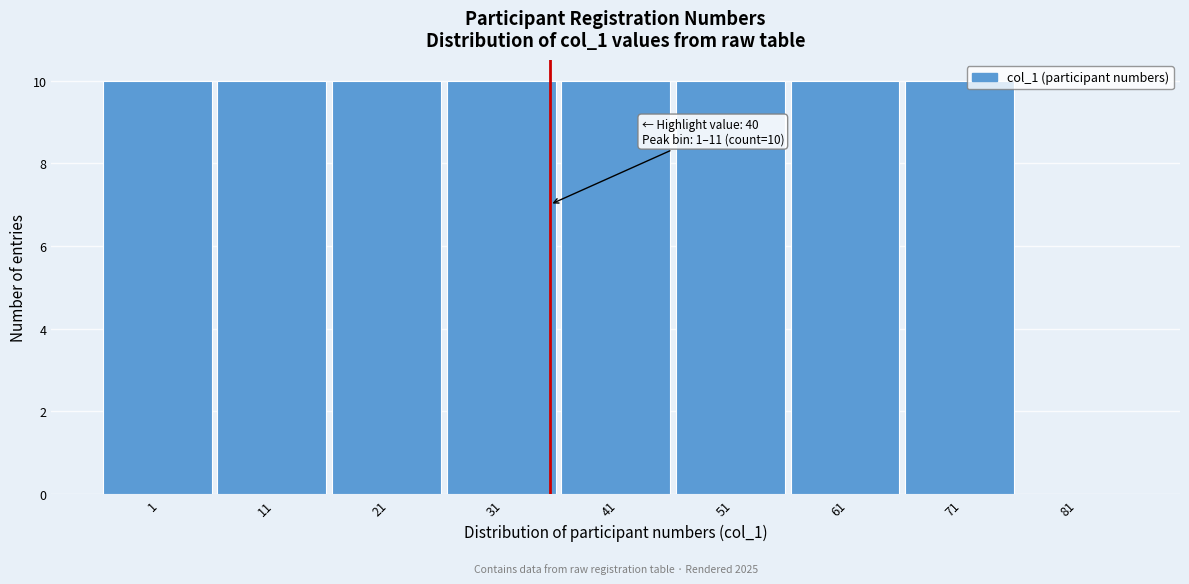

Reading left to right, what are all the values shown in this chart?

1=10	11=10	21=10	31=10	41=10	51=10	61=10	71=10	81=0